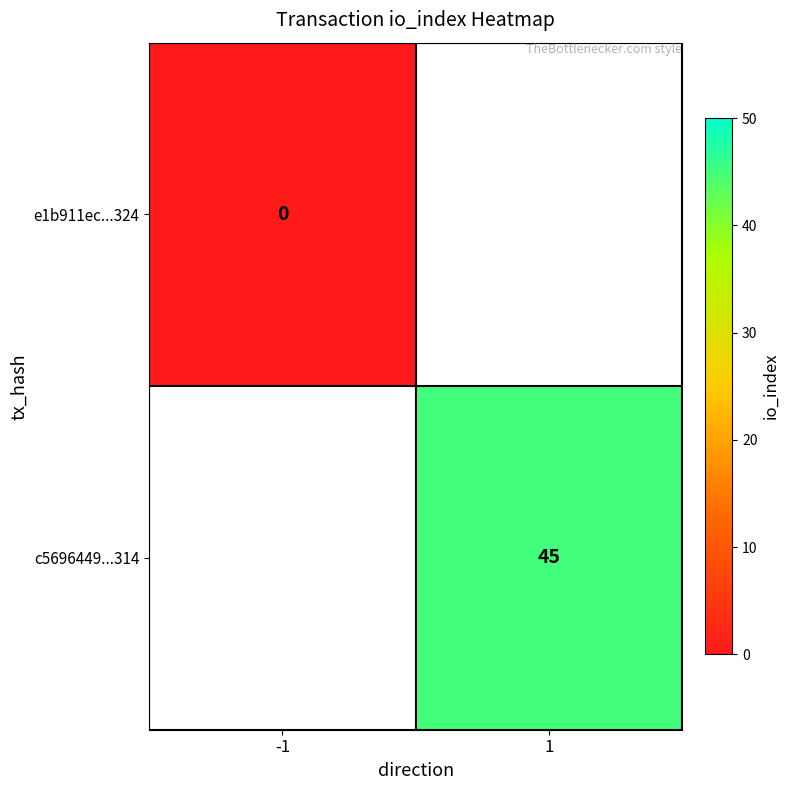

The c5696449...314 series shows 61.7 at 1. True or false?

False